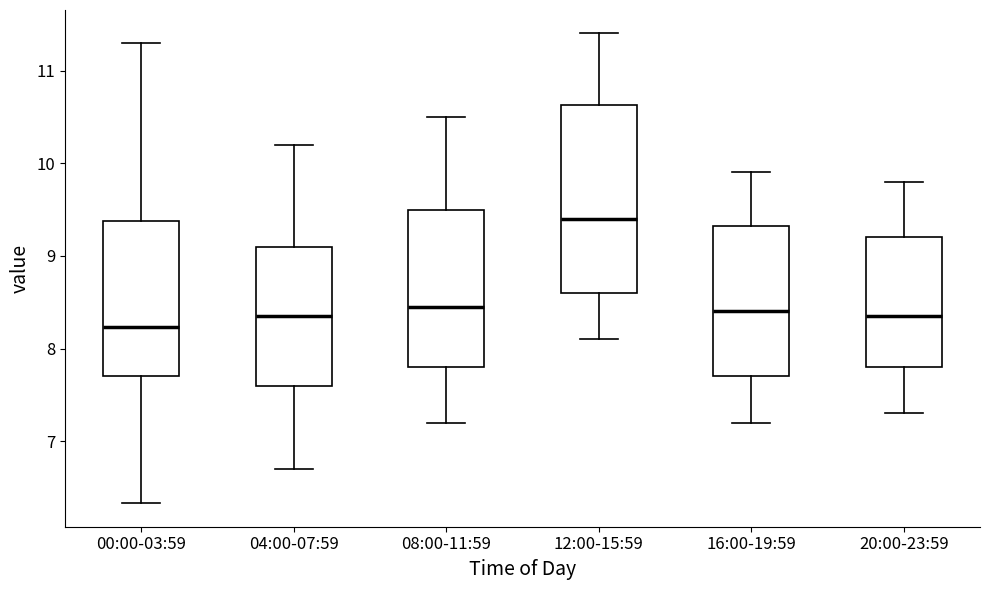

Where does the median line of the box for 08:00-11:59 sit on the y-axis? The values are not printed on the chart, so give them approximately, as read against the axis.

8.5